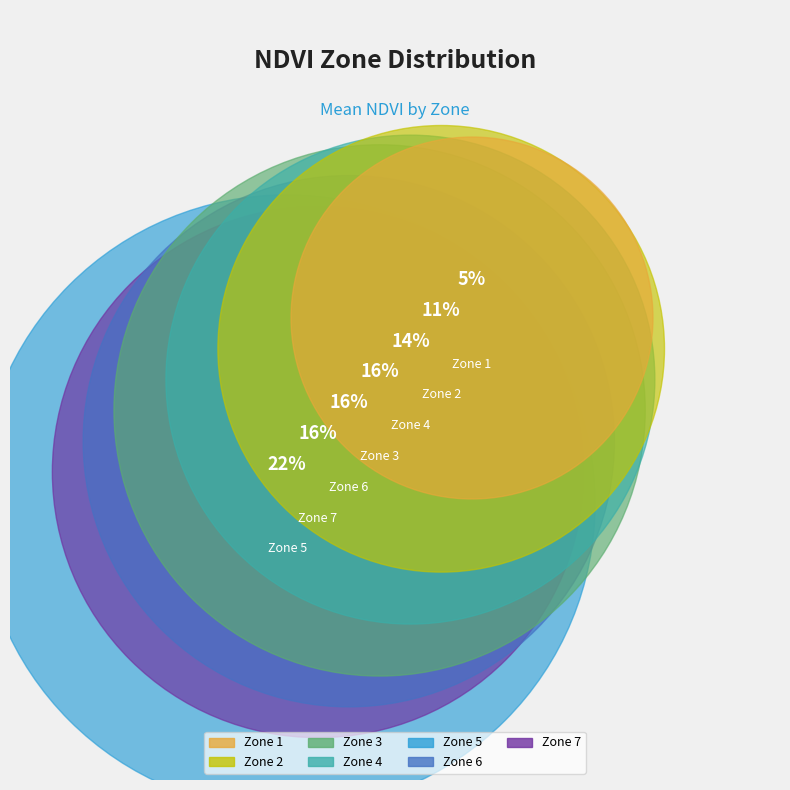

Does any single category account for the majority?

No